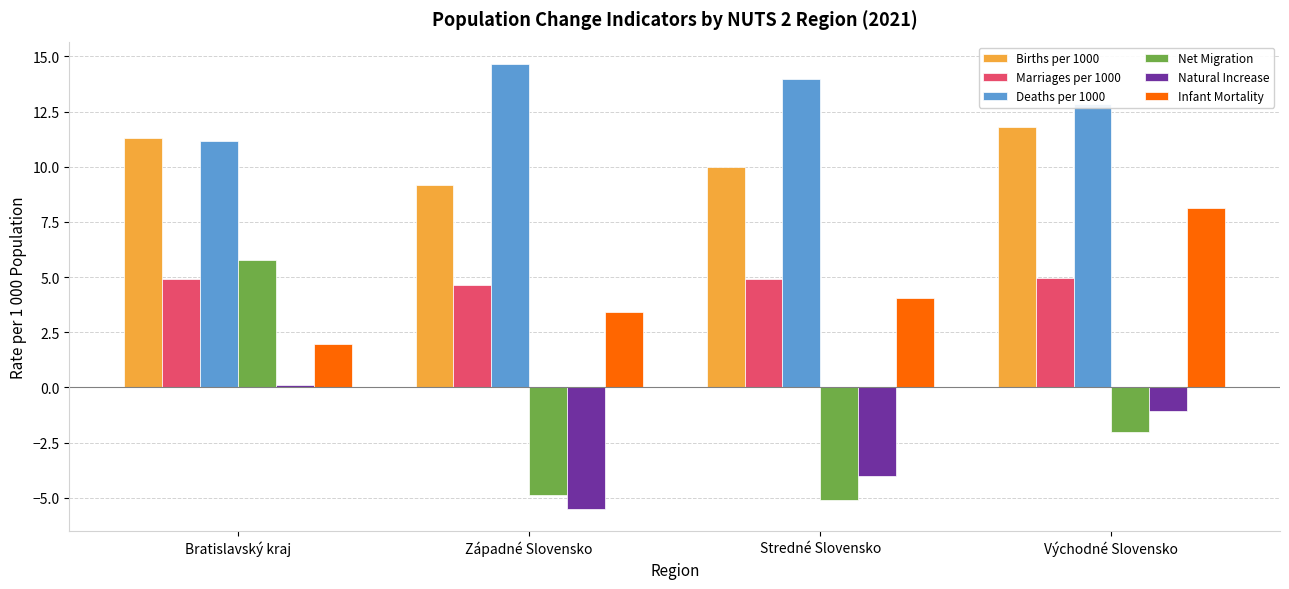

At which label does Births per 1000 reach its minimum?

Západné Slovensko